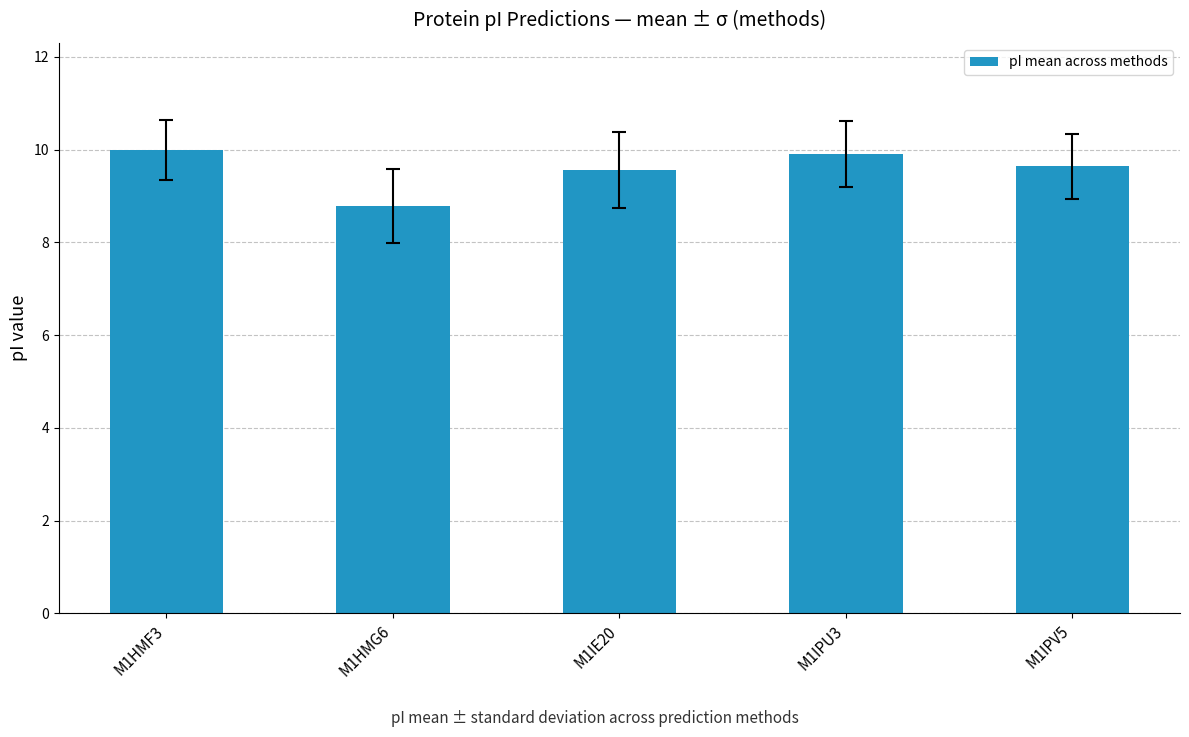

Reading right to left, list all the values displayed in this chart.

9.6	9.9	9.6	8.8	10.0